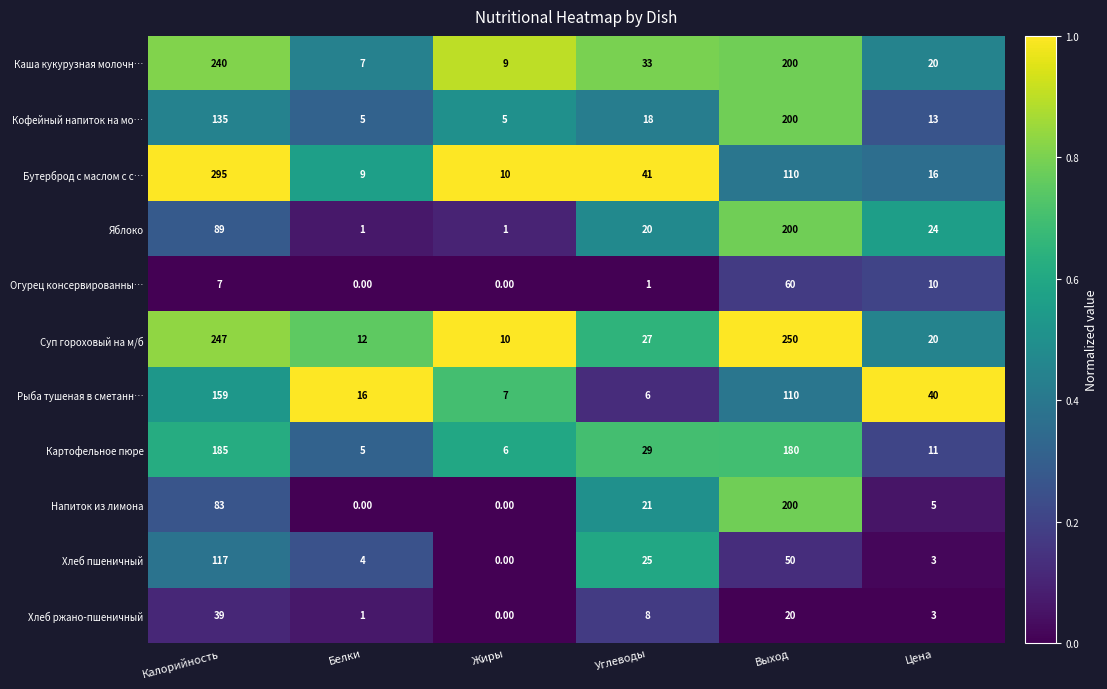

How many series are shown in this chart?

11